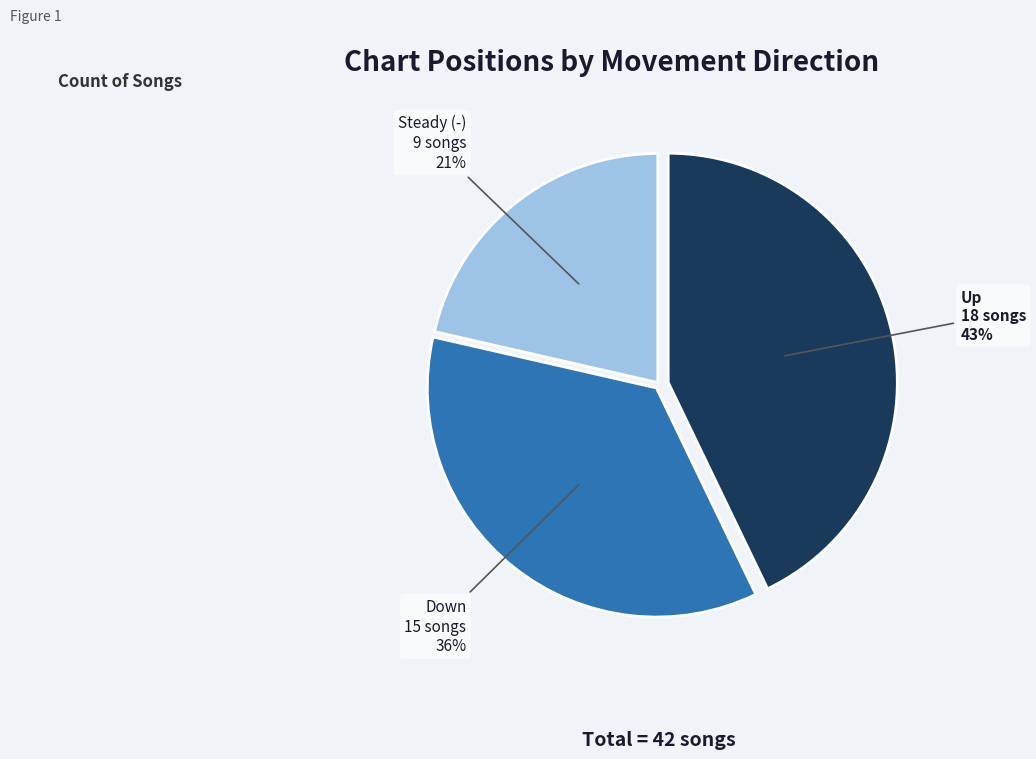

To the nearest percent, what percentage of the pie is Down?

36%